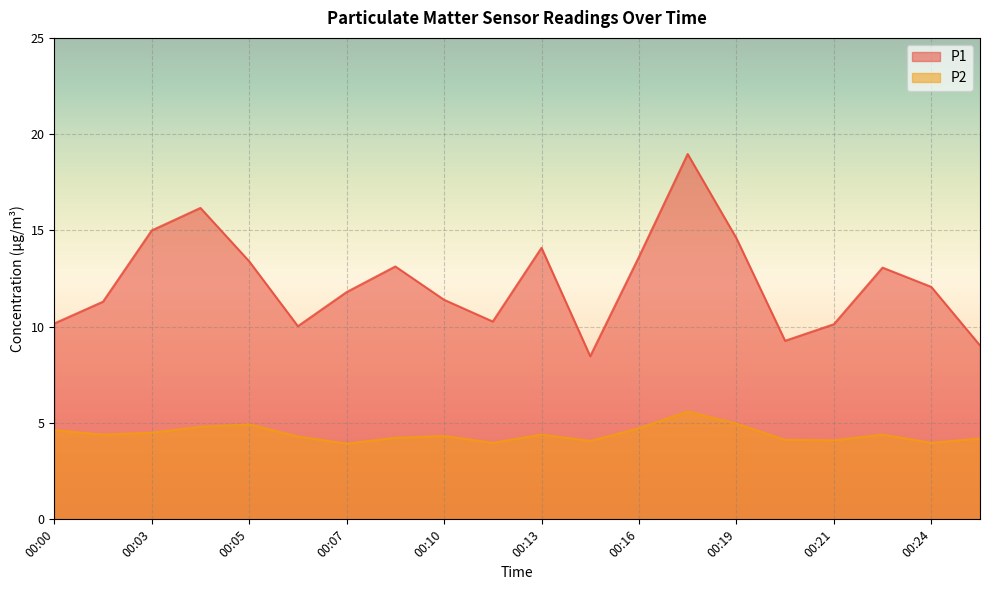

True or false: P1 and P2 cross at least once.

False